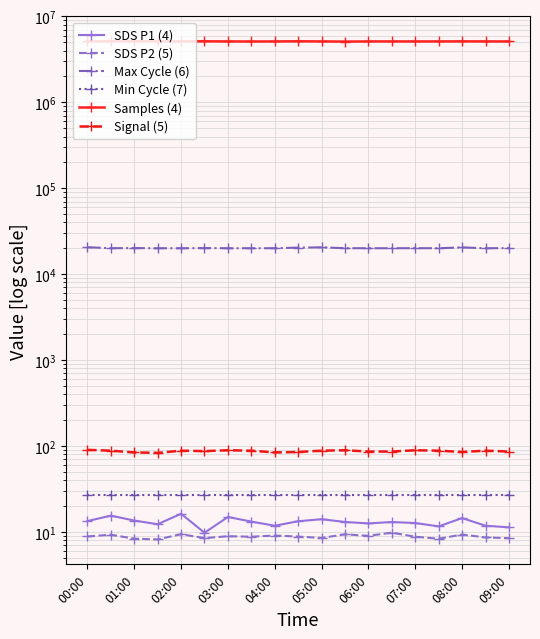

Reading left to right, extract all data points from this chart.

SDS P1 (4): 13.3	15.4	13.5	12.2	16.2	9.8	14.9	13.2	11.8	13.3	14.0	13.0	12.5	13.0	12.7	11.6	14.4	11.8	11.3
SDS P2 (5): 8.8	9.2	8.3	8.2	9.4	8.4	8.9	8.8	9.1	8.8	8.5	9.3	9.0	9.8	8.8	8.3	9.3	8.6	8.4
Max Cycle (6): 20554.0	20046.0	20102.0	20019.0	20016.0	20108.0	20028.0	20023.0	20027.0	20359.0	20489.0	20047.0	20019.0	20023.0	20050.0	20027.0	20446.0	20028.0	20072.0
Min Cycle (7): 27.0	27.0	27.0	27.0	27.0	27.0	27.0	27.0	27.0	27.0	27.0	27.0	27.0	27.0	27.0	27.0	27.0	27.0	27.0
Samples (4): 5115170.0	5137561.0	5137696.0	5137592.0	5119178.0	5137517.0	5118927.0	5111011.0	5119118.0	5137149.0	5119011.0	5101766.0	5118903.0	5118639.0	5118675.0	5118735.0	5128240.0	5118691.0	5118424.0
Signal (5): 90.0	88.0	84.0	83.0	88.0	87.0	89.0	88.0	84.0	85.0	88.0	89.0	86.0	86.0	89.0	88.0	85.0	88.0	86.0